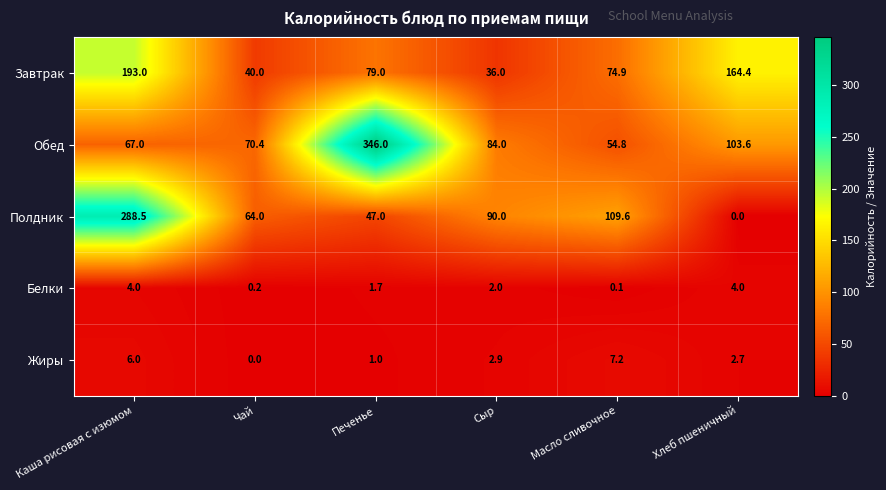

What is the difference between the highest and lowest values at Сыр?

88.0